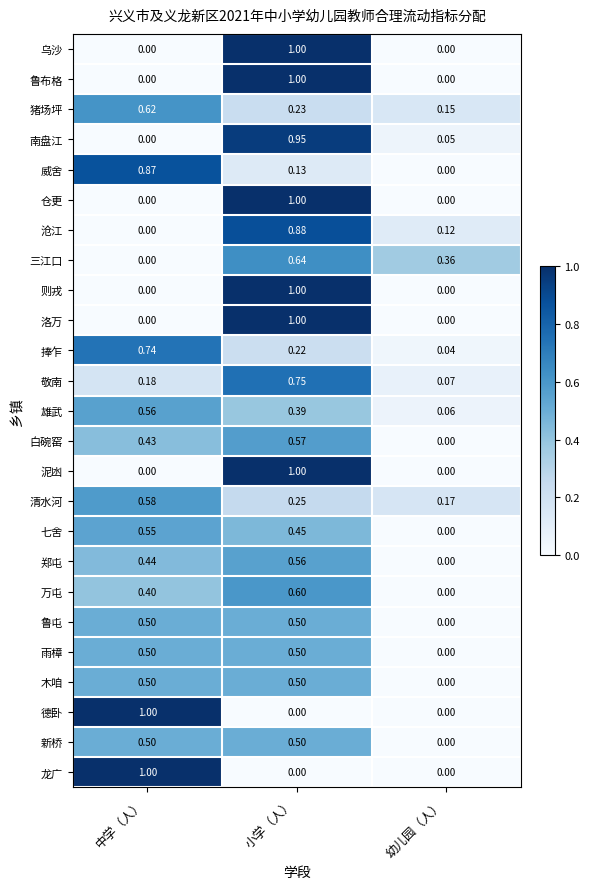

Rank the categories by 沧江 value from highest to lowest.

小学（人）, 幼儿园（人）, 中学（人）